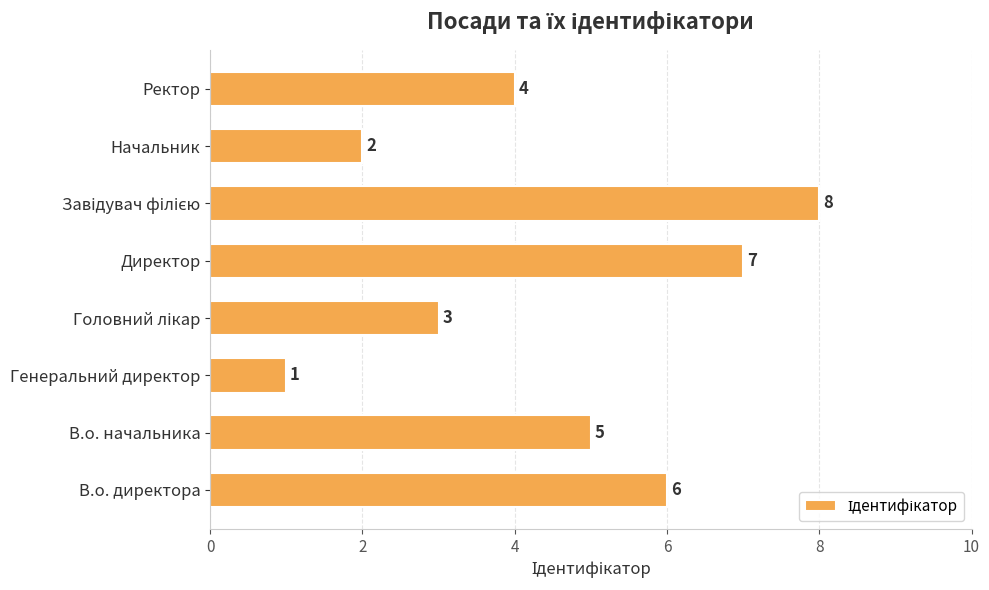

What is the maximum value shown in the chart?

8